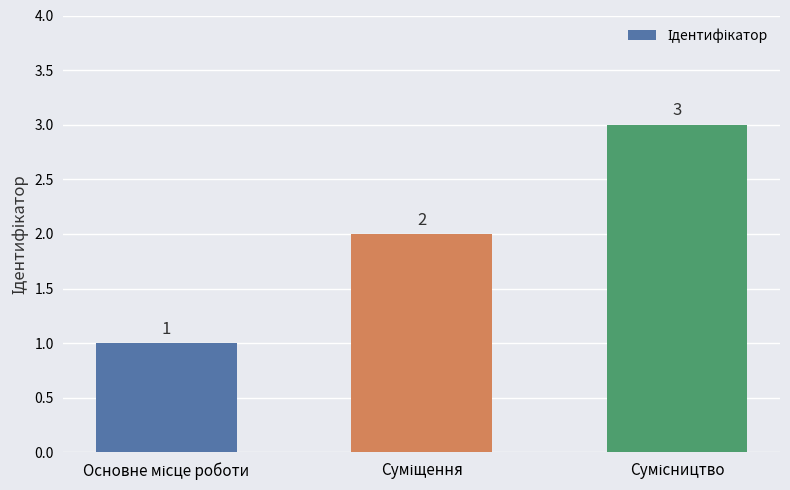

What is the value of the 2nd bar from the left?

2